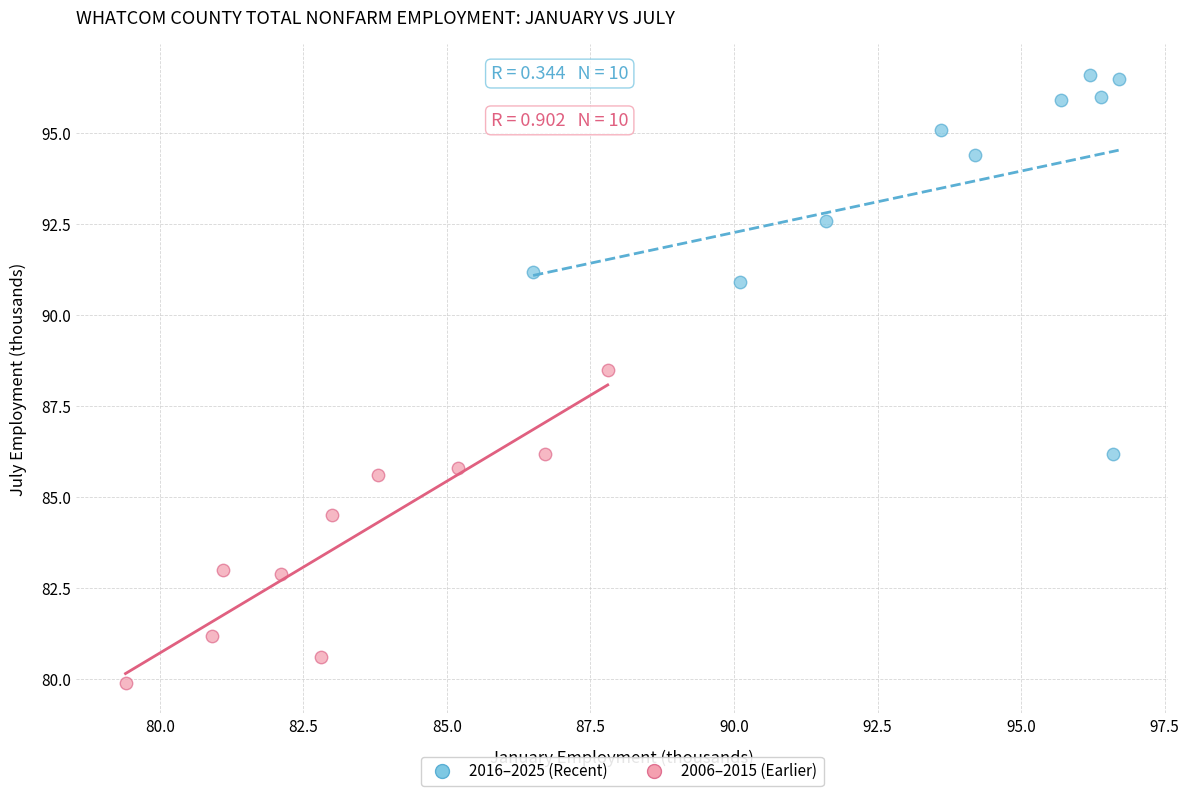

Which series contains the highest Y value?

2016–2025 (Recent)